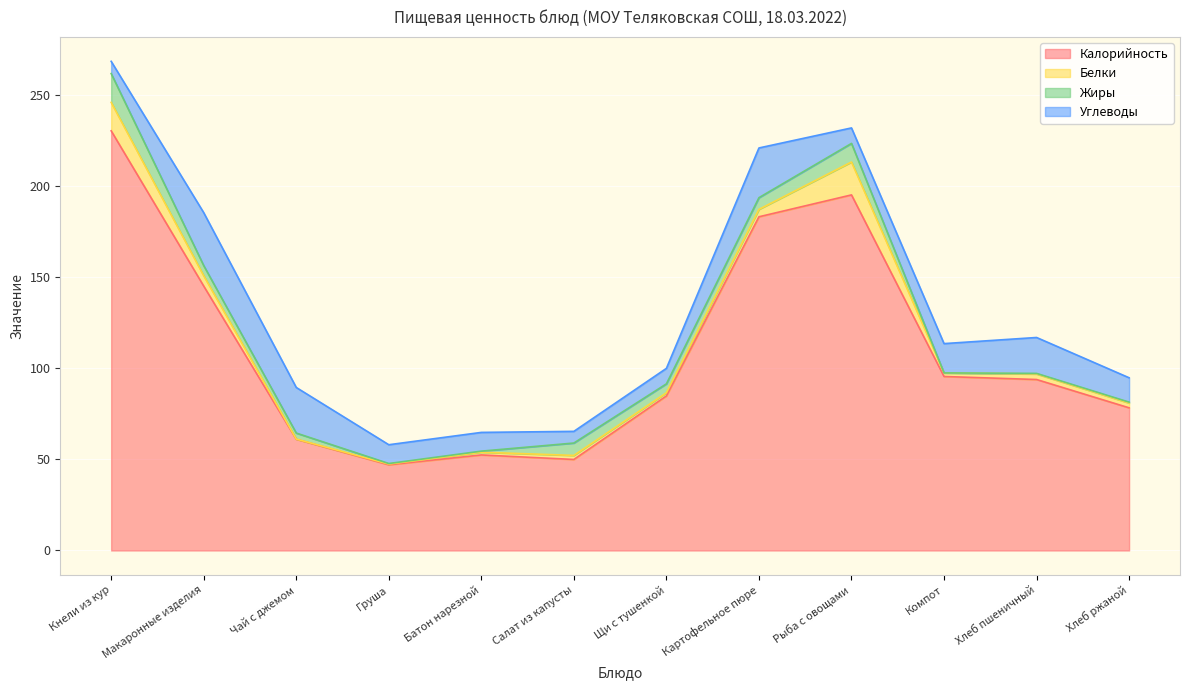

What are all the series names shown in the legend?

Калорийность, Белки, Жиры, Углеводы